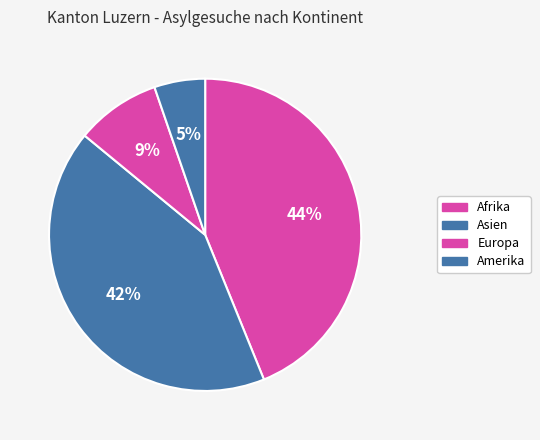

Count the number of slices in the pie.

4